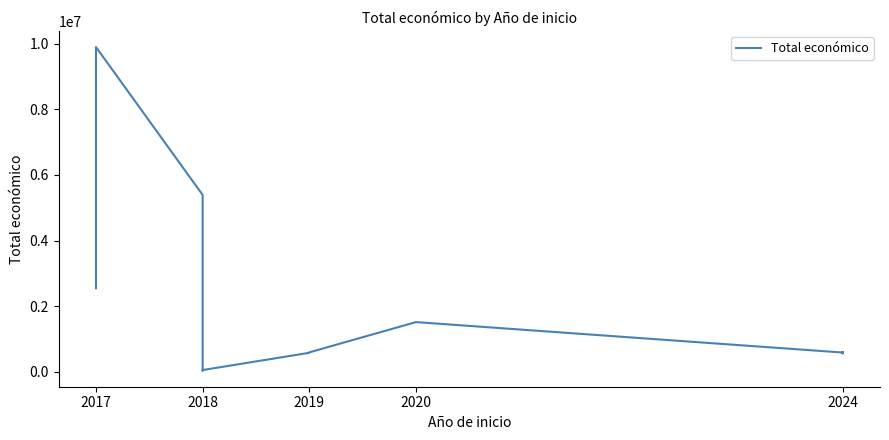

How many interior local peaks (higher than both neighbors) does the data have?

3